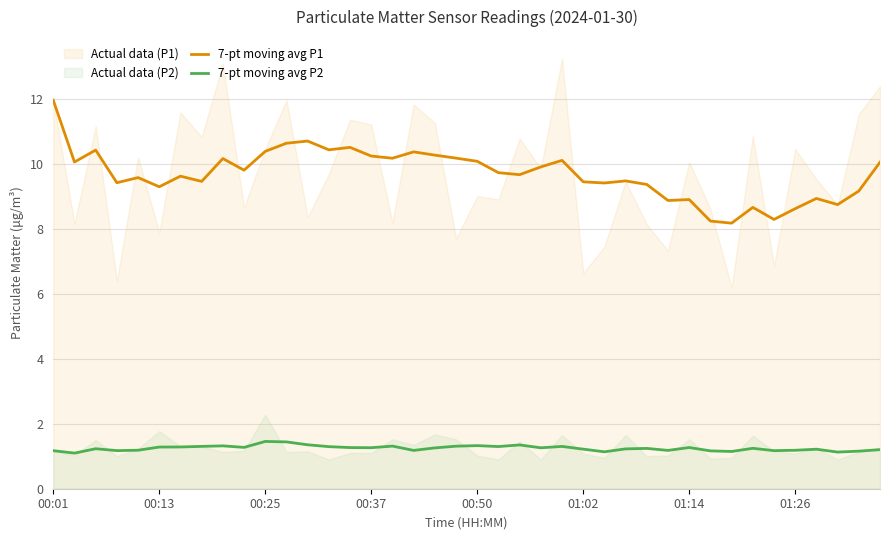

What is the spread (max minus min) of values at 24?

8.8